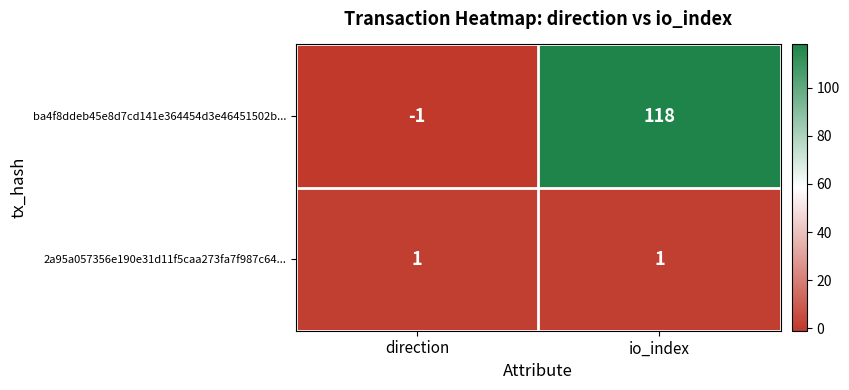

Is it true that 2a95a057356e190e31d11f5caa273fa7f987c64... equals 2 at io_index?

False